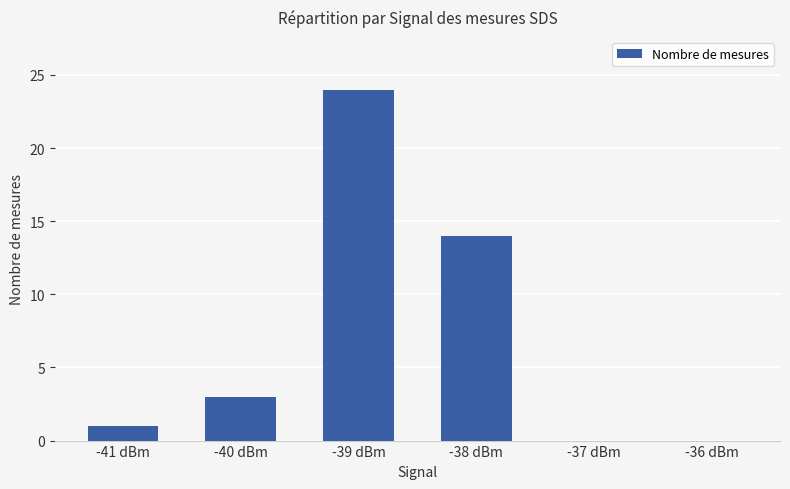

What is the sum of the values at -40 dBm and -38 dBm?

17